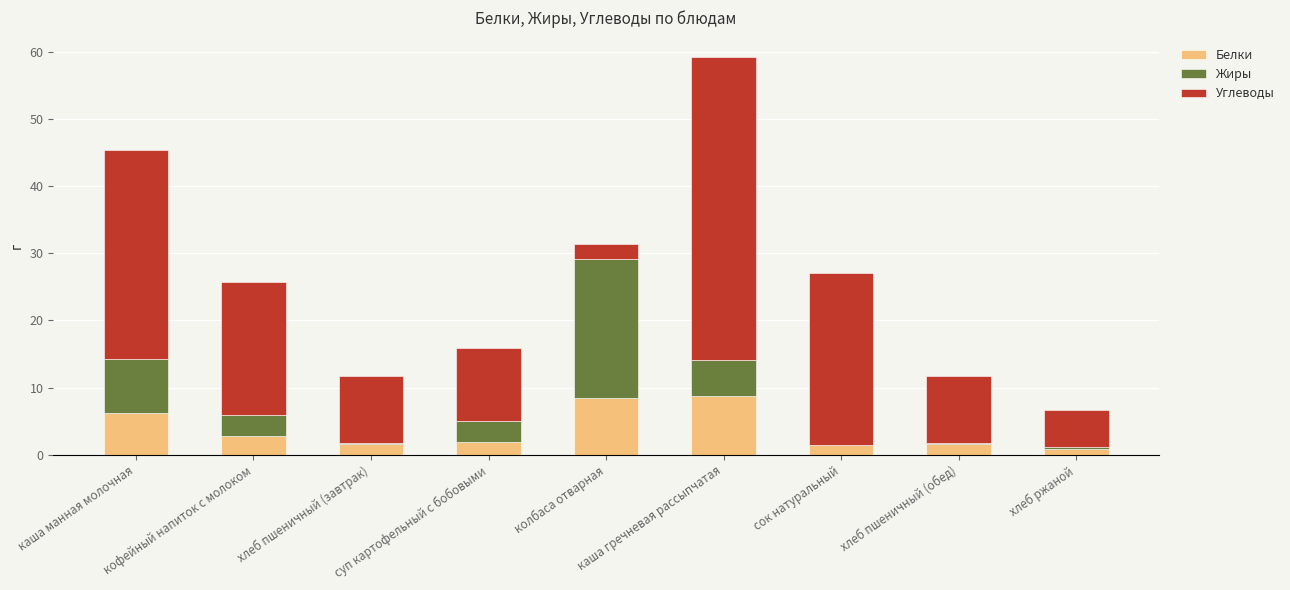

How many distinct data groups are displayed?

3